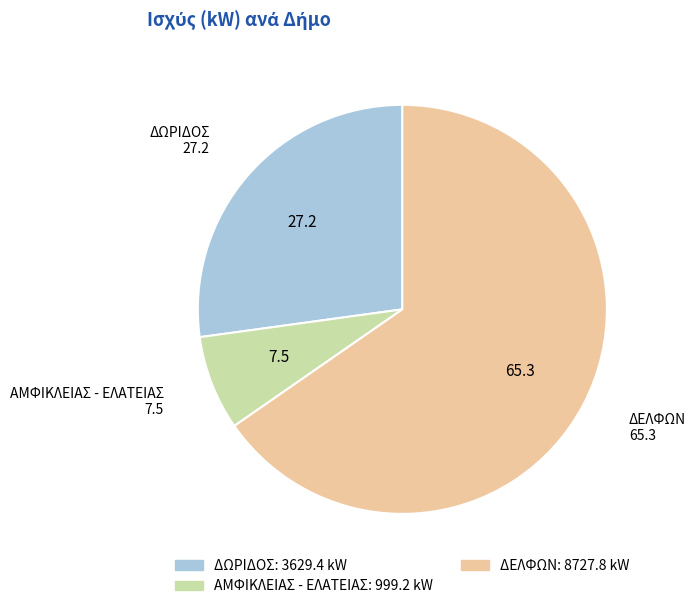

How many segments does this pie chart have?

3